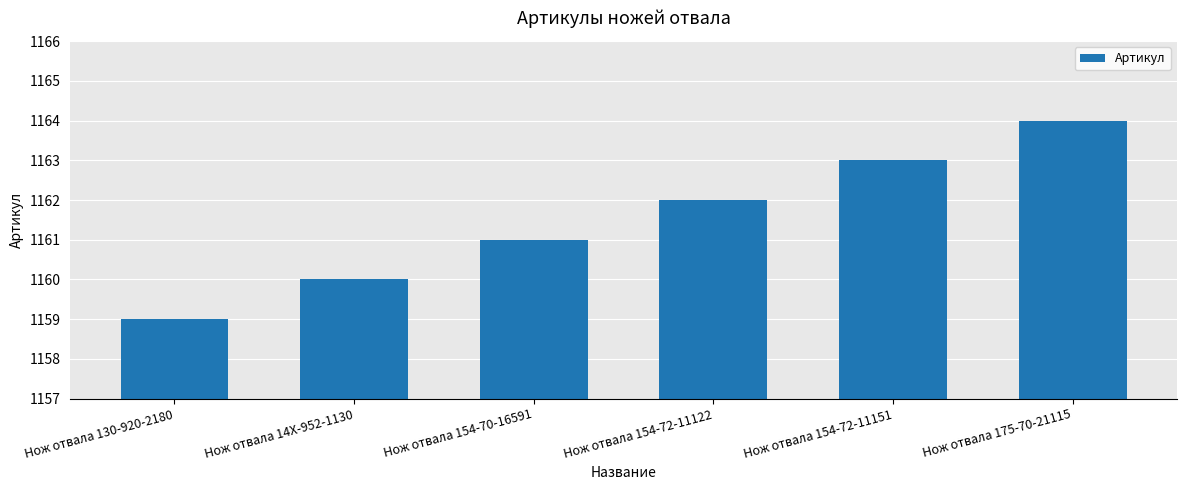

What is the label of the 5th bar from the right?

Нож отвала 14X-952-1130